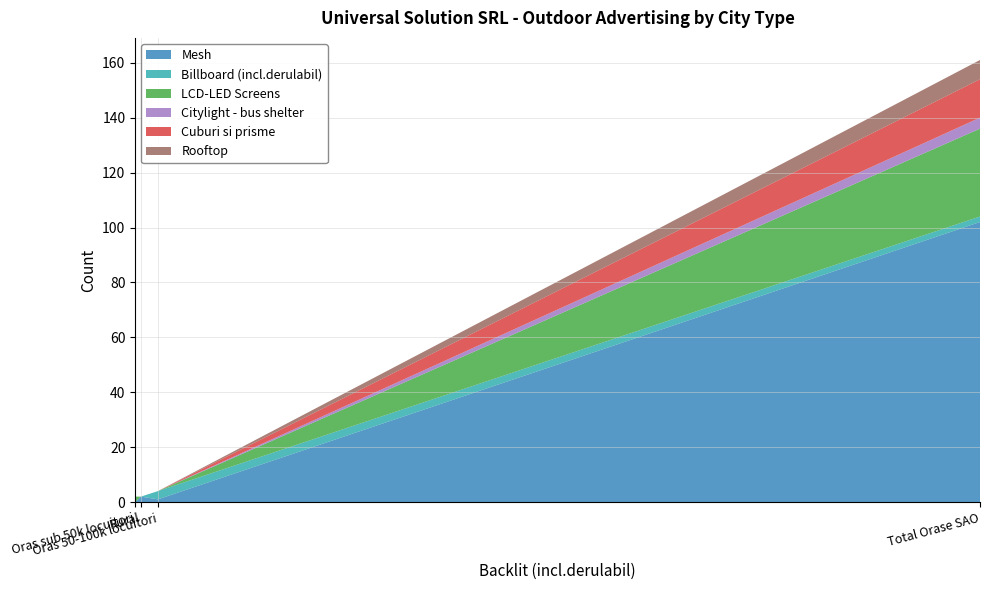

What are all the series names shown in the legend?

Mesh, Billboard (incl.derulabil), LCD-LED Screens, Citylight - bus shelter, Cuburi si prisme, Rooftop